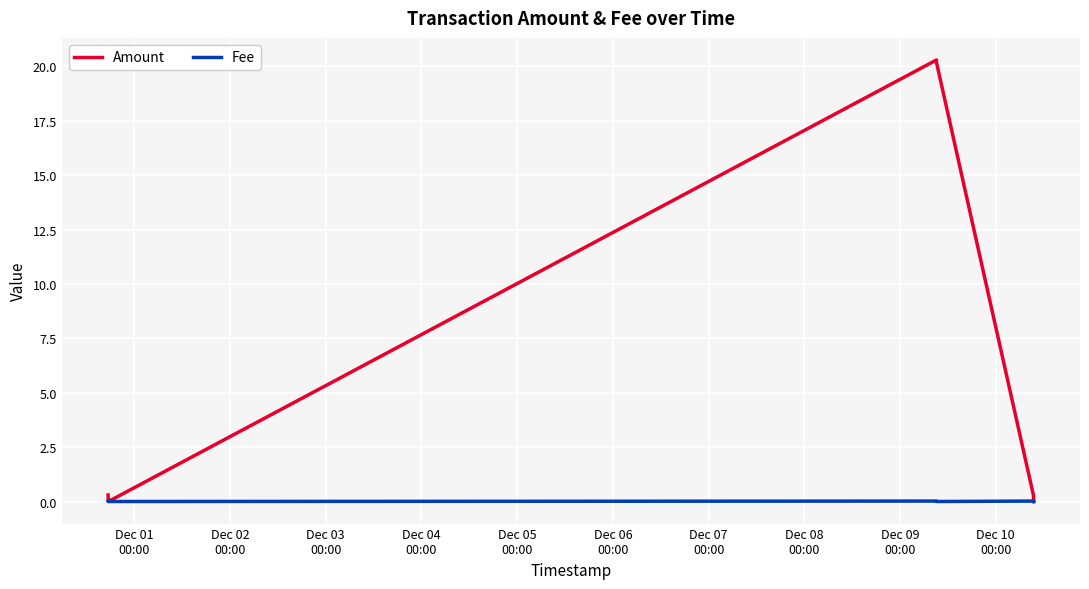

Rank the series by their average value, from highest to lowest.

Amount, Fee